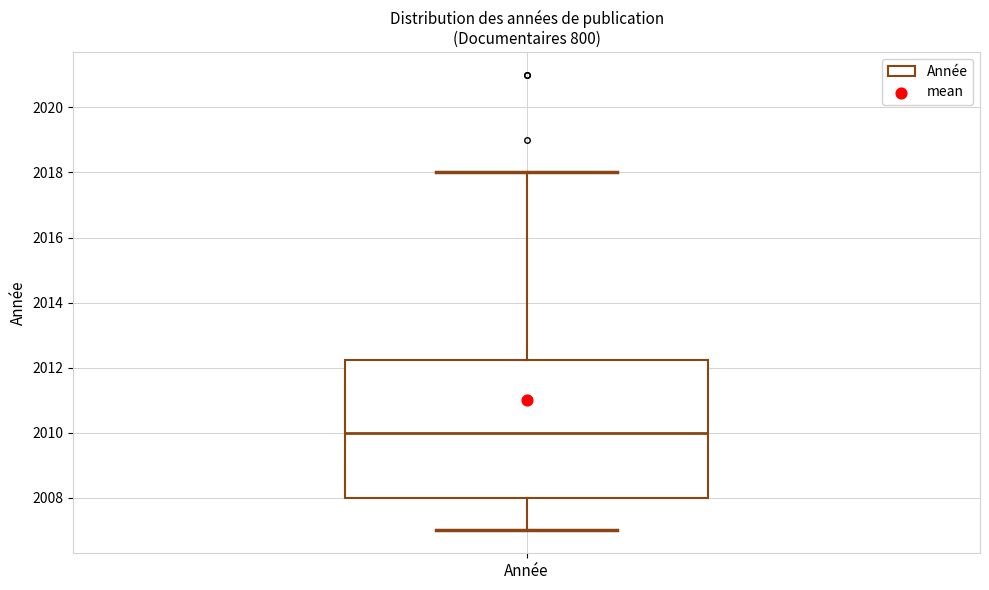

Transcribe this box plot: give where the median line is, the range the box spans, and where the two whiskers end, as read against the y-axis. The values are not printed on the chart, so give them approximately, as read against the axis.

median 2010.0, box 2008.0 to 2012.2, whiskers 2007.0 to 2018.0